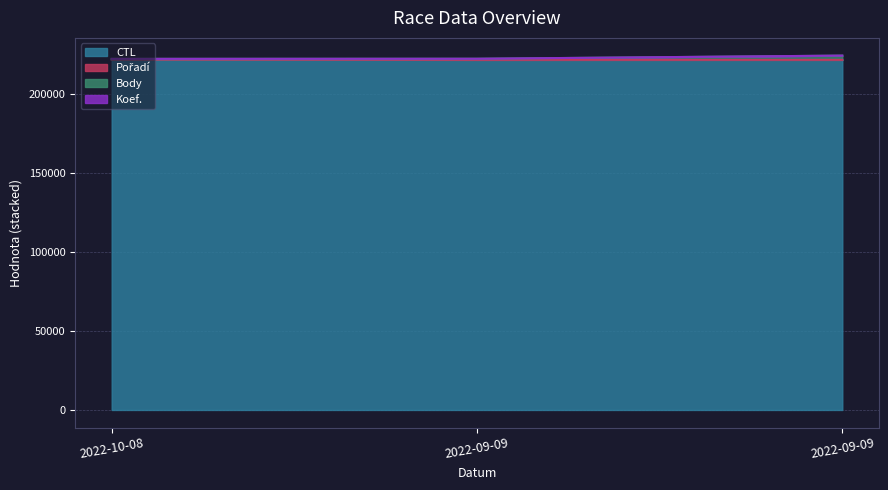

What is the maximum value shown in the chart?

224218